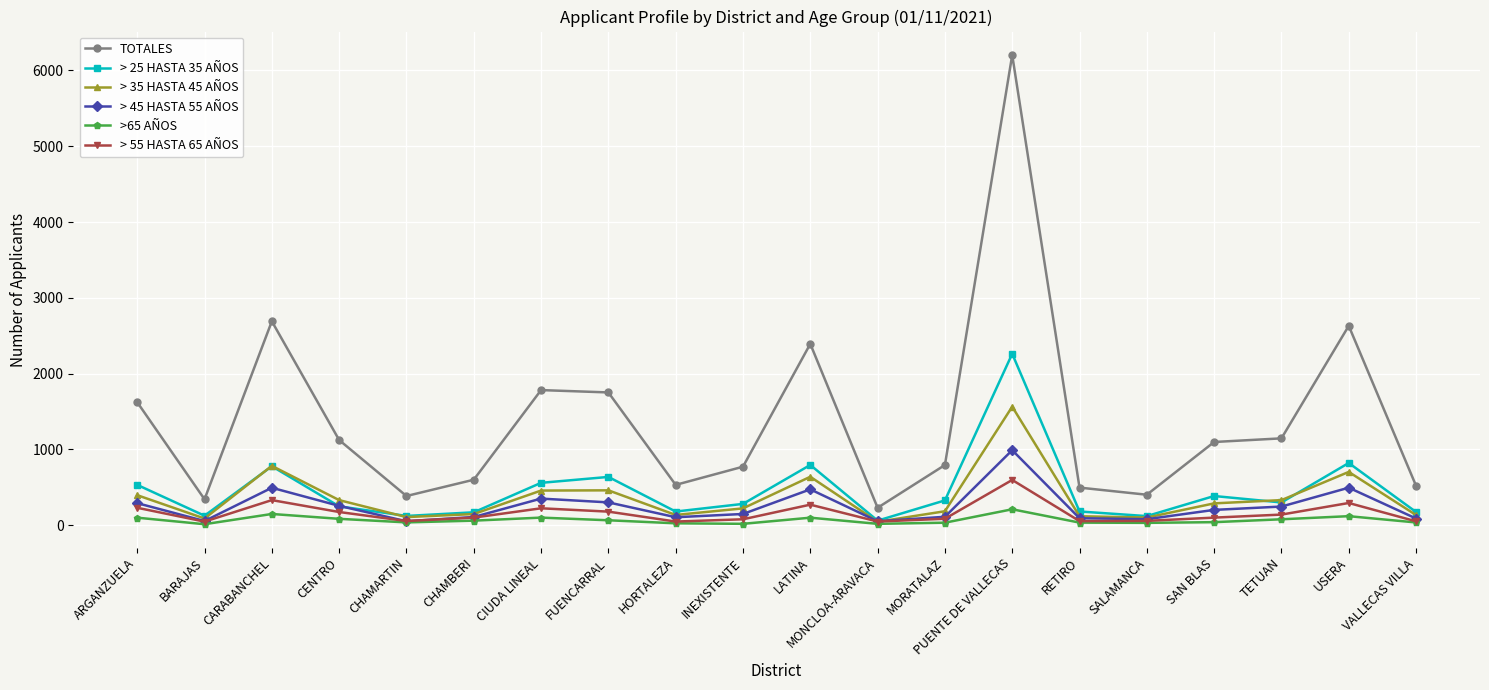

At which category does the chart reach its peak across all series?

PUENTE DE VALLECAS